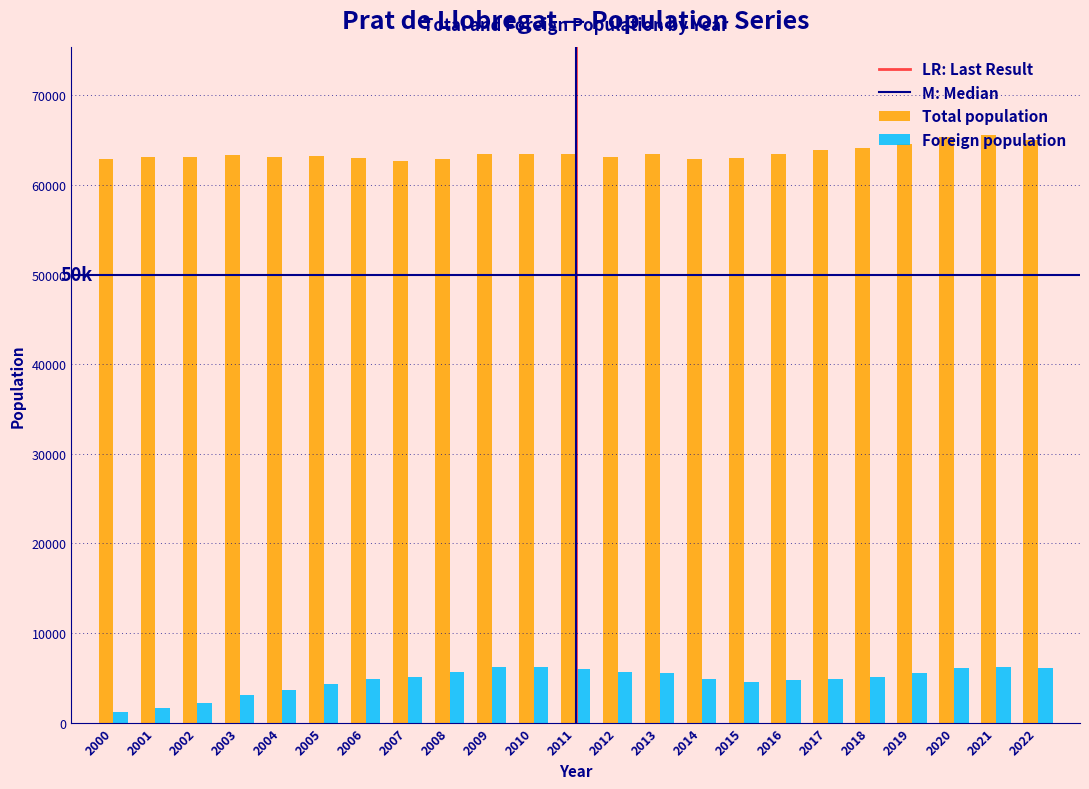

The value of Total population at 2010 is 63434. True or false?

True